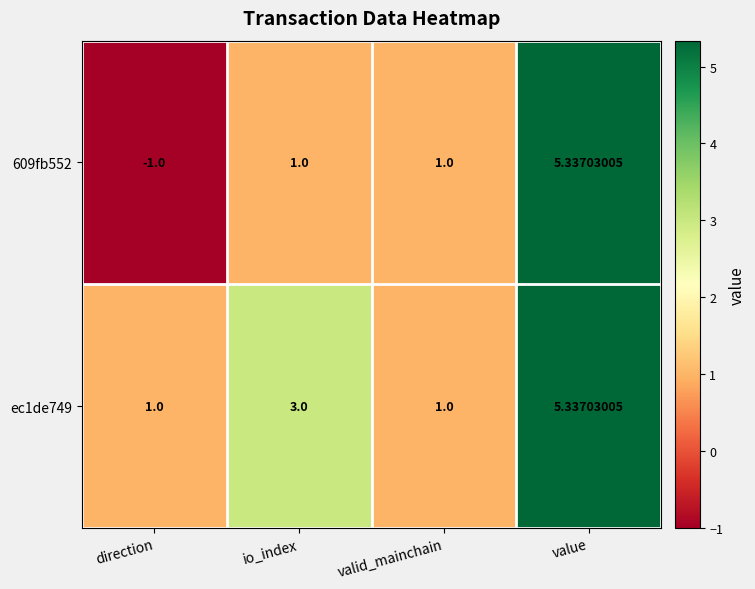

Count the number of data series in this chart.

2